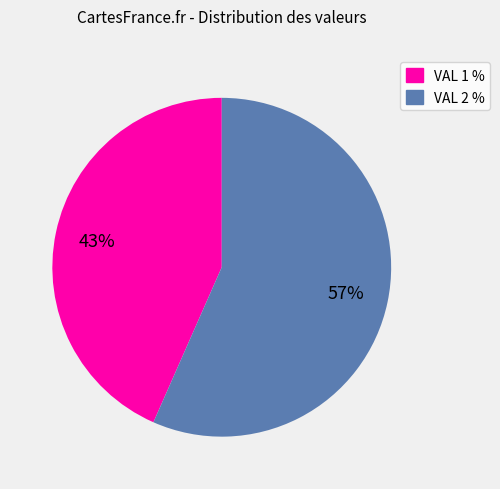

Is it true that VAL 2 % is 66% of the pie?

False